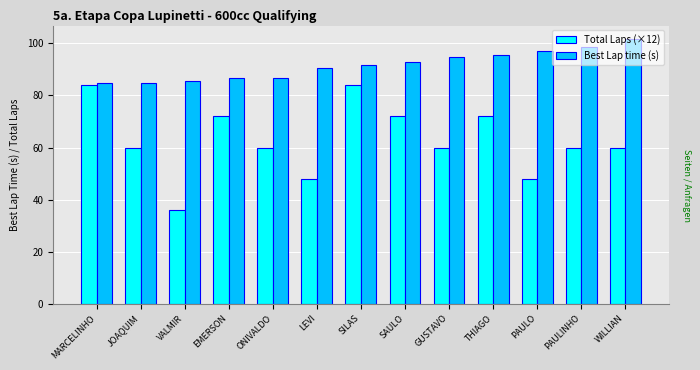

Count the Total Laps (×12) values in the range 60 to 72.

8